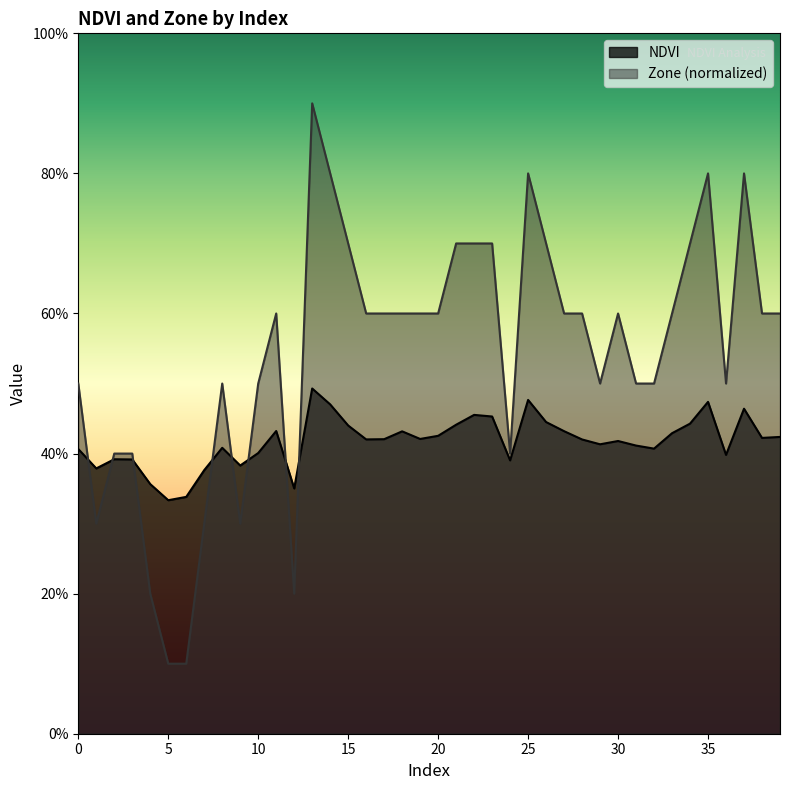

What is the value of the Zone point at the 34th from the left?

0.6